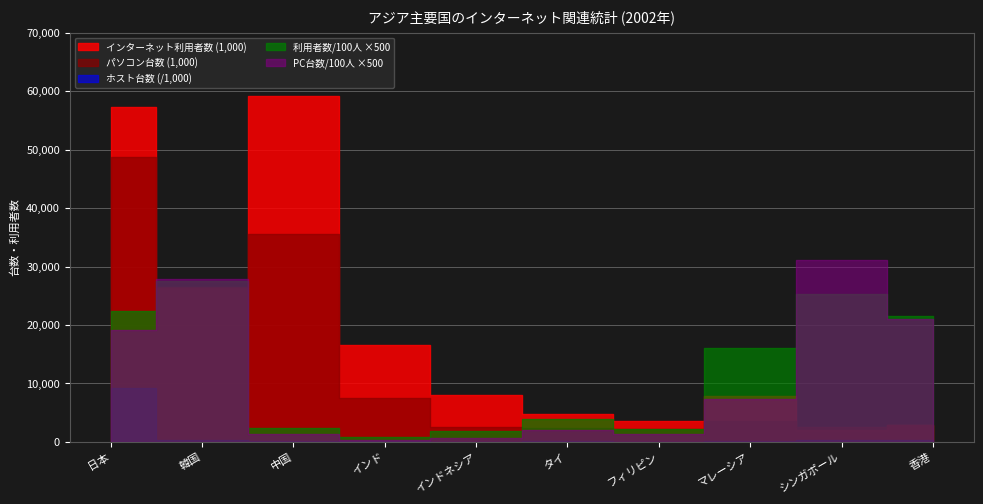

Reading left to right, what are all the values shown in this chart?

インターネット利用者数 (1,000): 日本=57200.0	韓国=26270.0	中国=59100.0	インド=16580.0	インドネシア=8000.0	タイ=4800.0	フィリピン=3500.0	マレーシア=7841.0	シンガポール=2100.0	香港=2919.0
パソコン台数 (1,000): 日本=48700.0	韓国=26458.0	中国=35500.0	インド=7500.0	インドネシア=2519.0	タイ=2461.0	フィリピン=2200.0	マレーシア=3600.0	シンガポール=2590.0	香港=2864.0
インターネットホスト台数: 日本=9260117.0	韓国=407318.0	中国=156531.0	インド=78595.0	インドネシア=61279.0	タイ=100132.0	フィリピン=38440.0	マレーシア=86285.0	シンガポール=338349.0	香港=398151.0
利用者数 per 100人: 日本=44.9	韓国=55.2	中国=4.6	インド=1.6	インドネシア=3.8	タイ=7.8	フィリピン=4.4	マレーシア=32.0	シンガポール=50.4	香港=43.0
PC台数 per 100人: 日本=38.2	韓国=55.6	中国=2.8	インド=0.7	インドネシア=1.2	タイ=4.0	フィリピン=2.8	マレーシア=14.7	シンガポール=62.2	香港=42.2